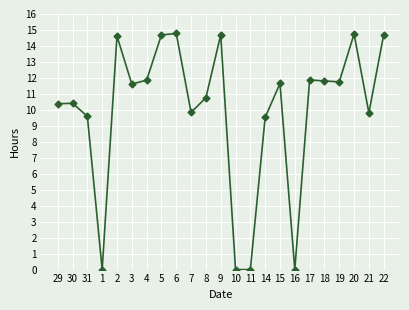

How many data points does each series have?

23